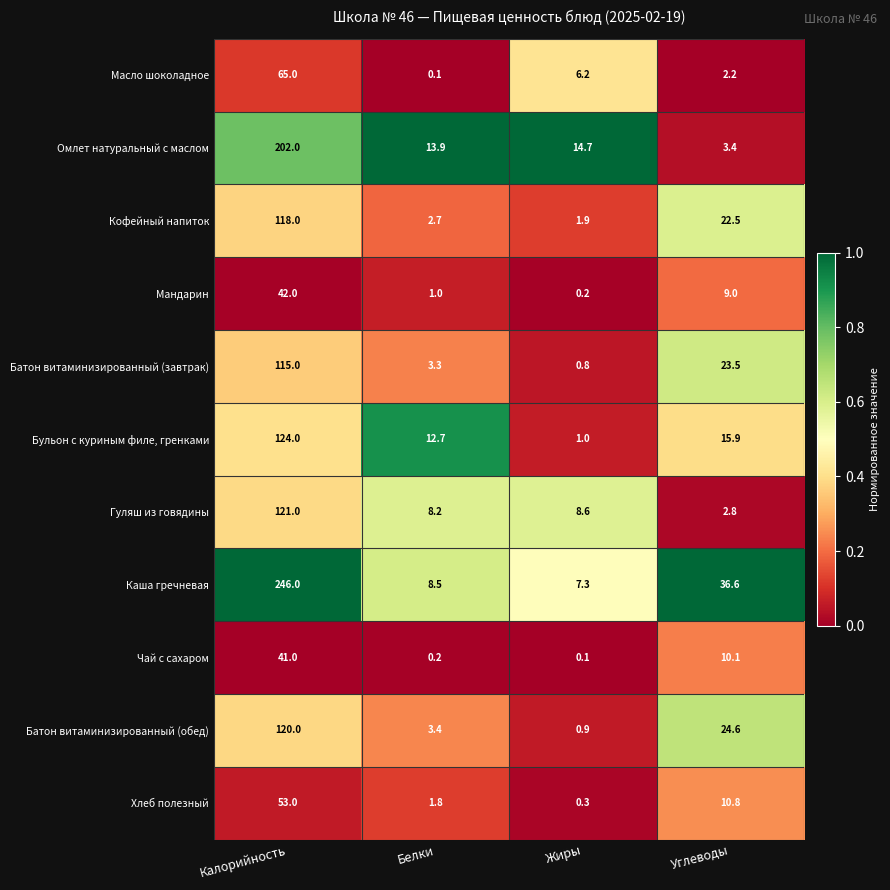

What is the difference between the maximum and minimum values in the Батон витаминизированный (завтрак) series?

114.2